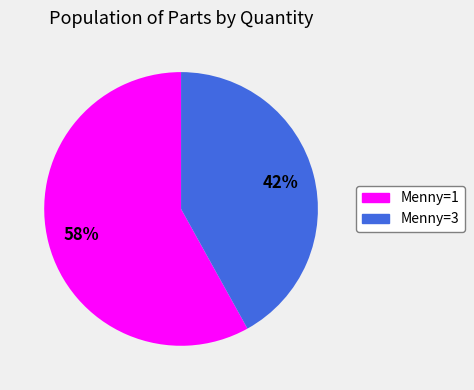

Rank the categories by value from highest to lowest.

Menny=1, Menny=3